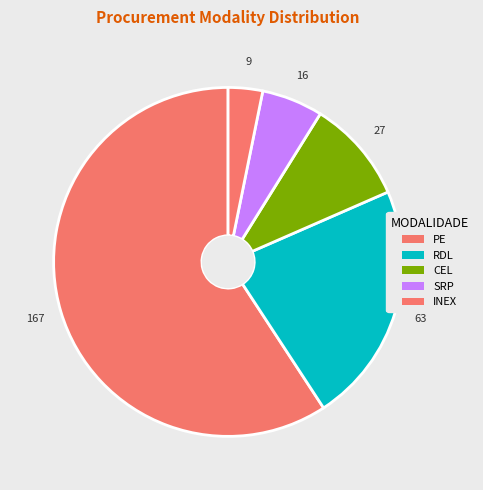

Count the number of slices in the pie.

5